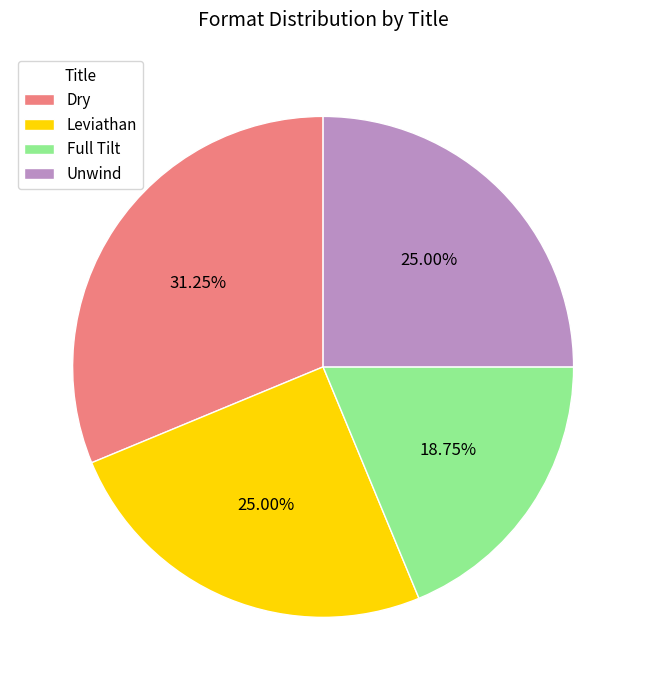

Is there any slice that represents more than half of the pie?

No